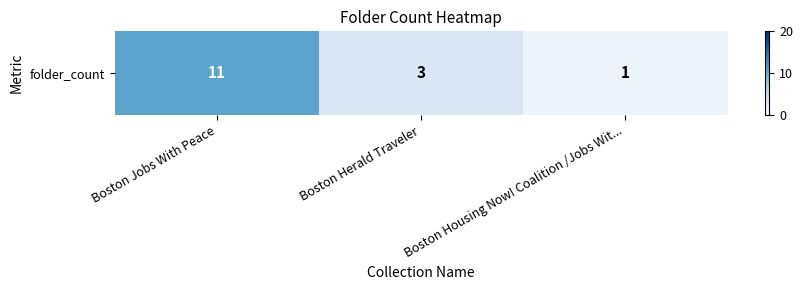

At which category does the chart reach its minimum across all series?

Boston Housing Now! Coalition /Jobs Wit...